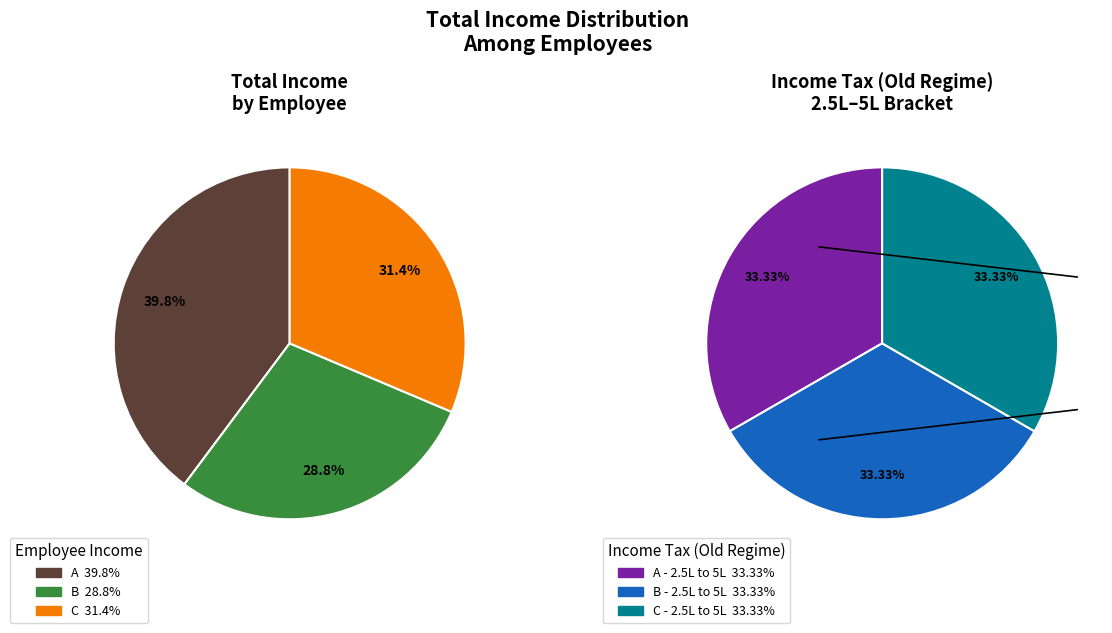

To the nearest percent, what percentage of the pie is A?

40%